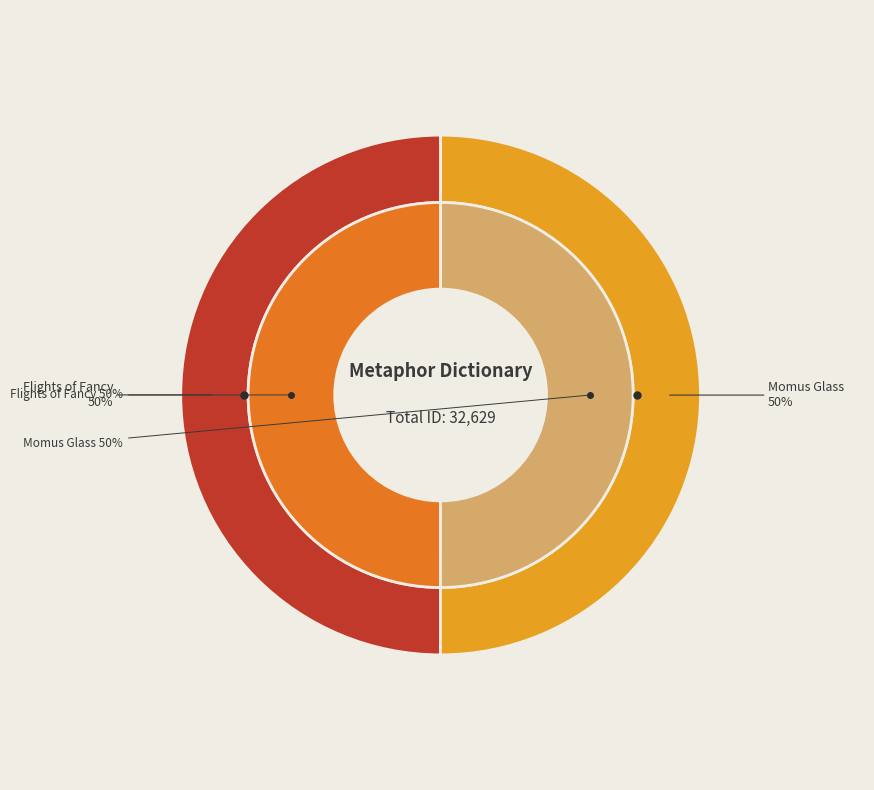

Which slice is the largest?

Momus Glass